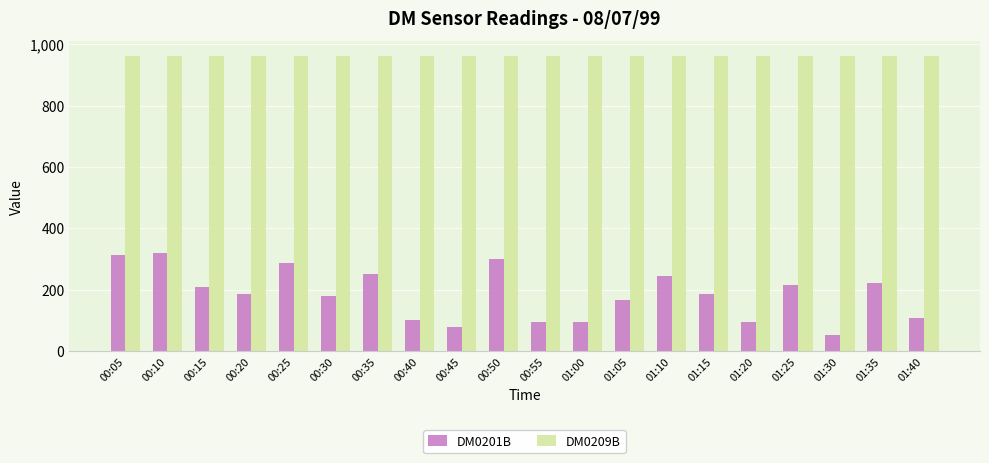

What is the total value across all series at 01:20?

1055